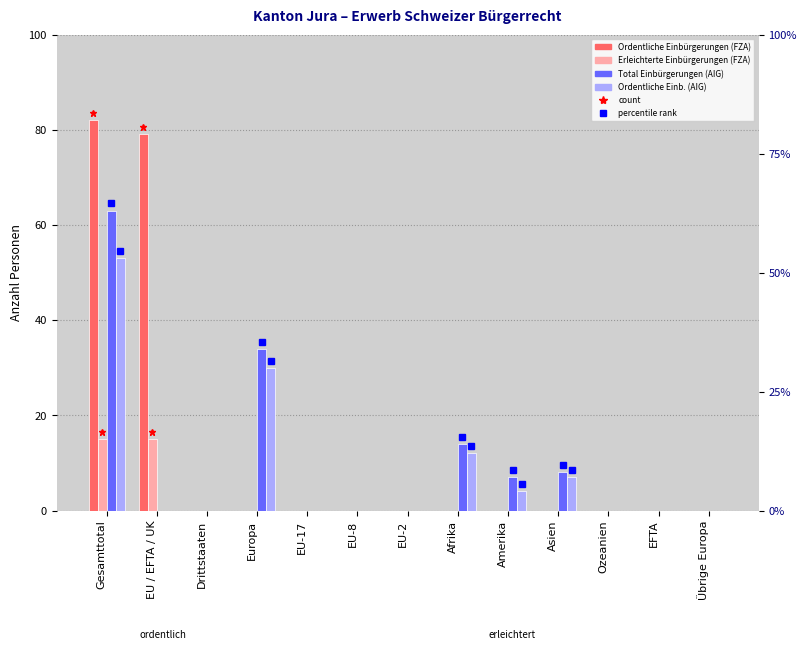

At which category is the sum across all series the highest?

Gesamttotal